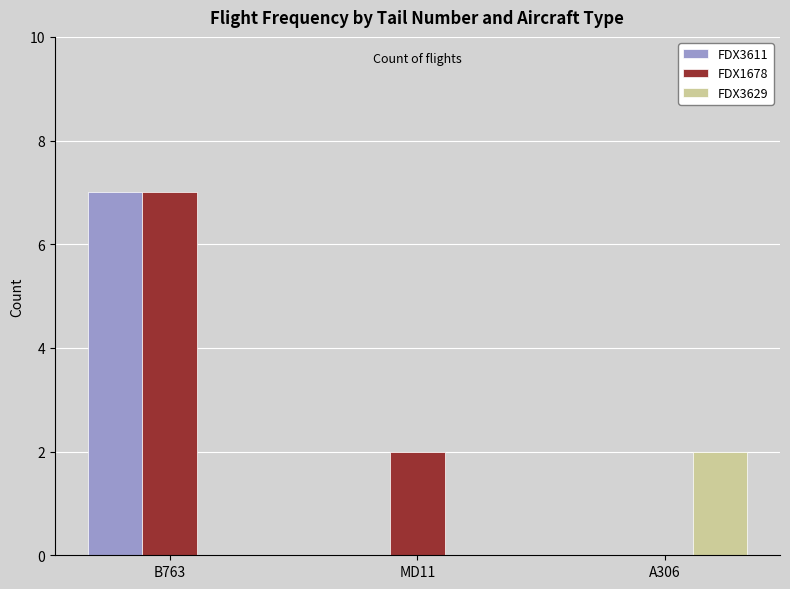

Between B763 and MD11, which series saw the biggest shift?

FDX3611